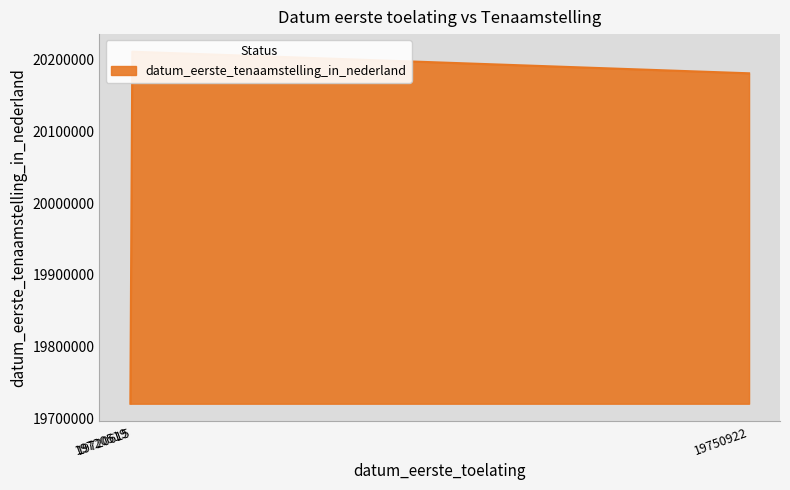

What is the difference between the second highest and minimum values?

460408